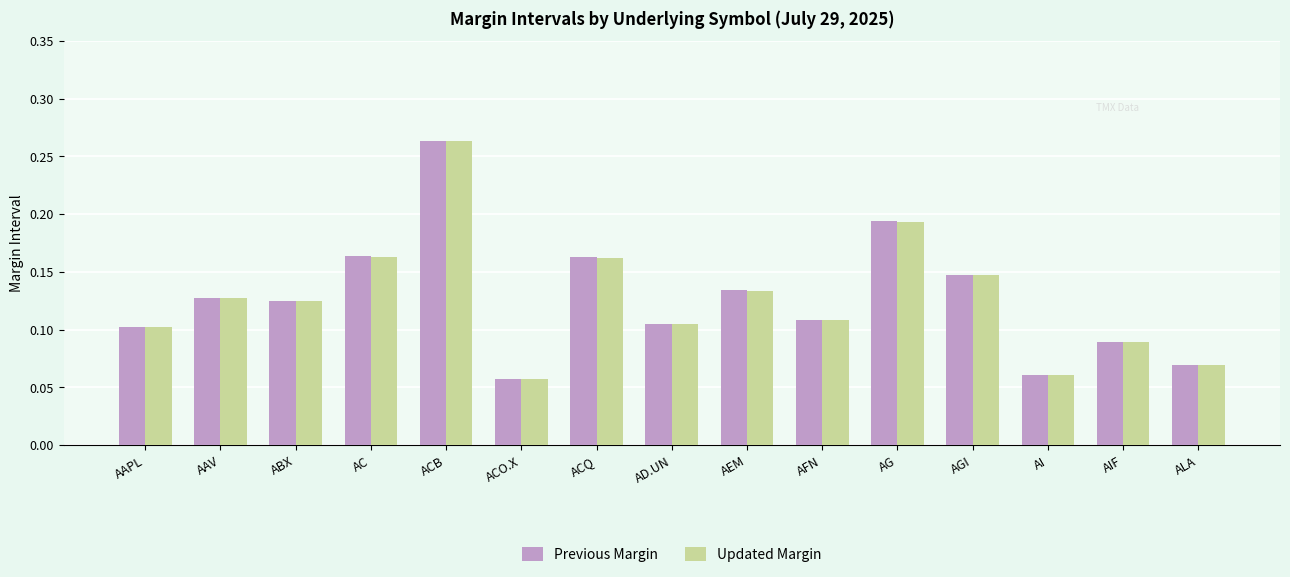

Which series changed the most between AAV and AGI?

Previous Margin